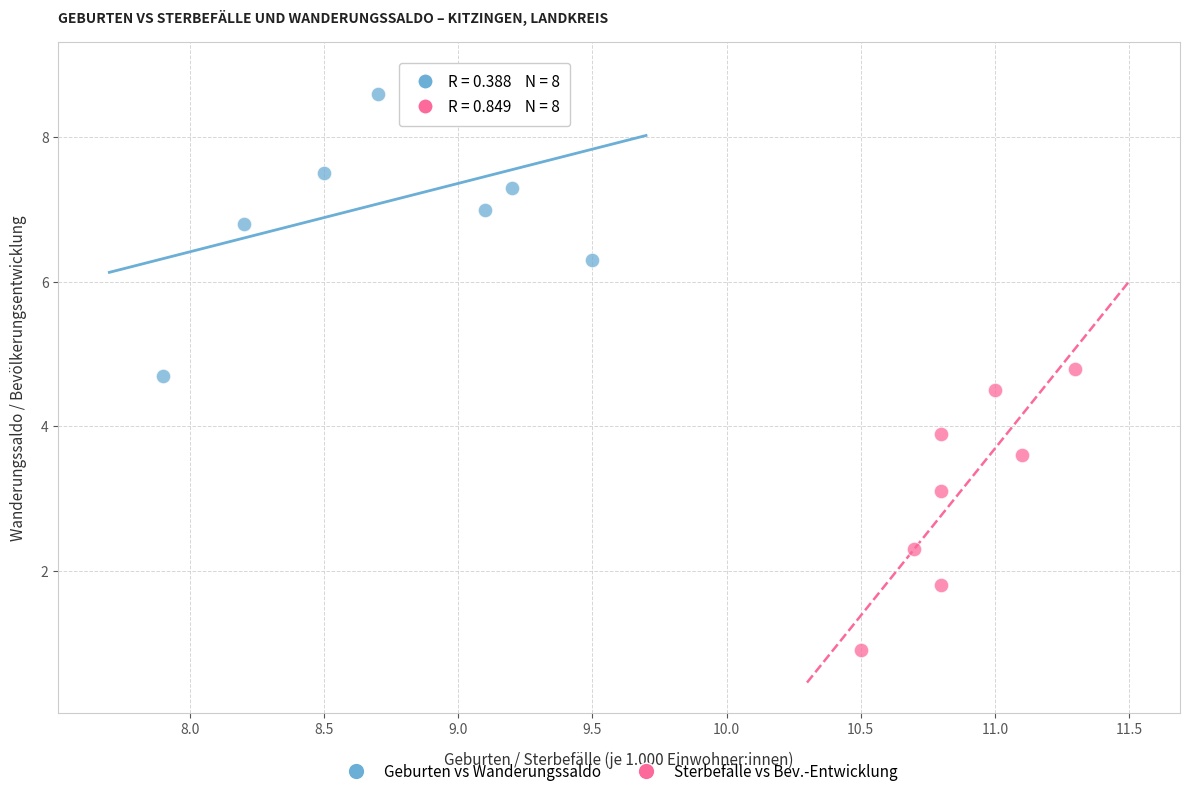

Which series contains the lowest Y value?

Sterbefälle vs Bev.-Entwicklung